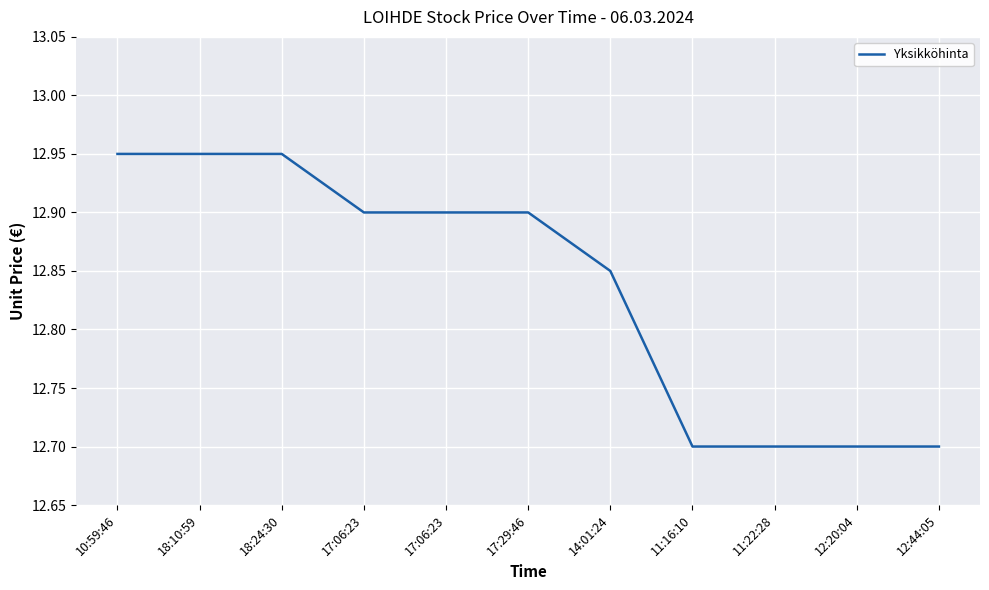

Which has a higher value, 17:06:23 or 12:44:05?

17:06:23